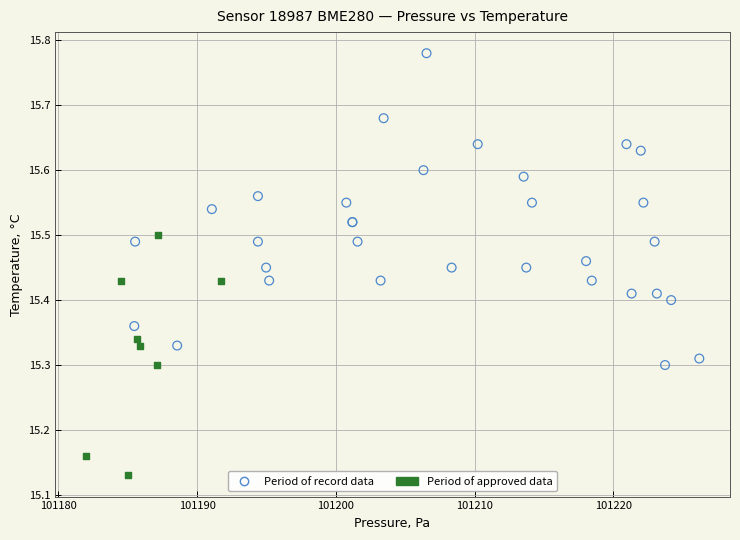

Which series contains the highest Y value?

Period of record data